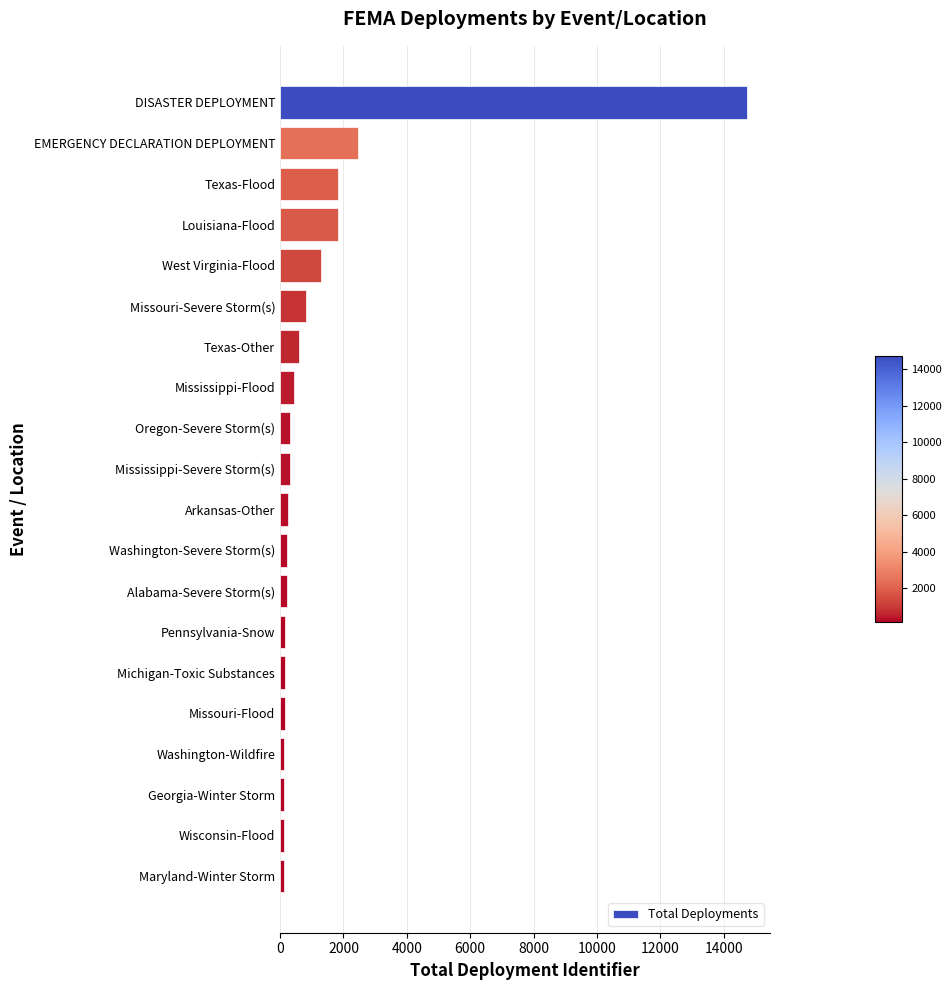

The value at Texas-Other is 590. True or false?

True